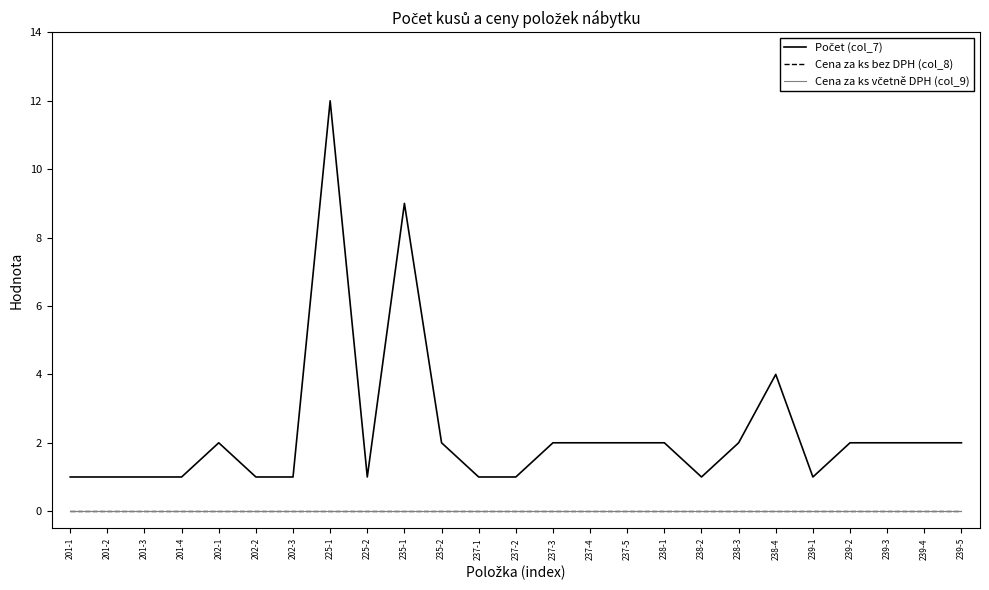

The value of Počet (col_7) at 235-1 is 9. True or false?

True